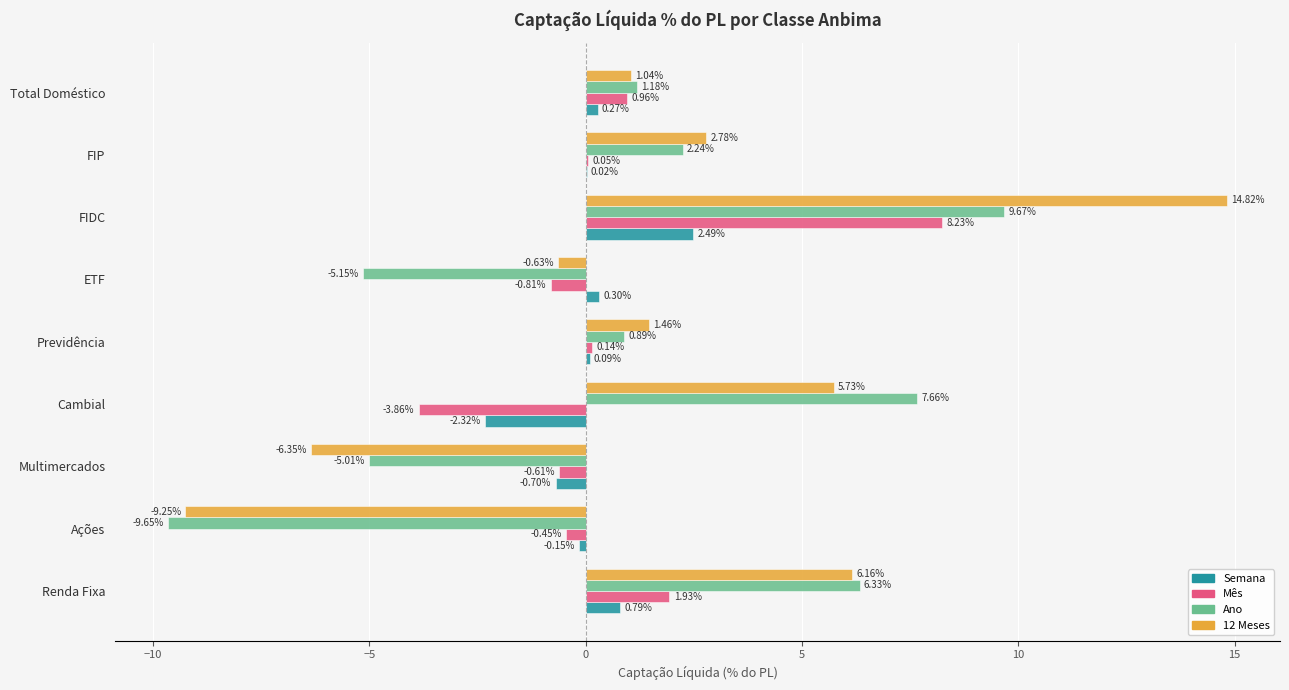

What are all the series names shown in the legend?

Semana, Mês, Ano, 12 Meses